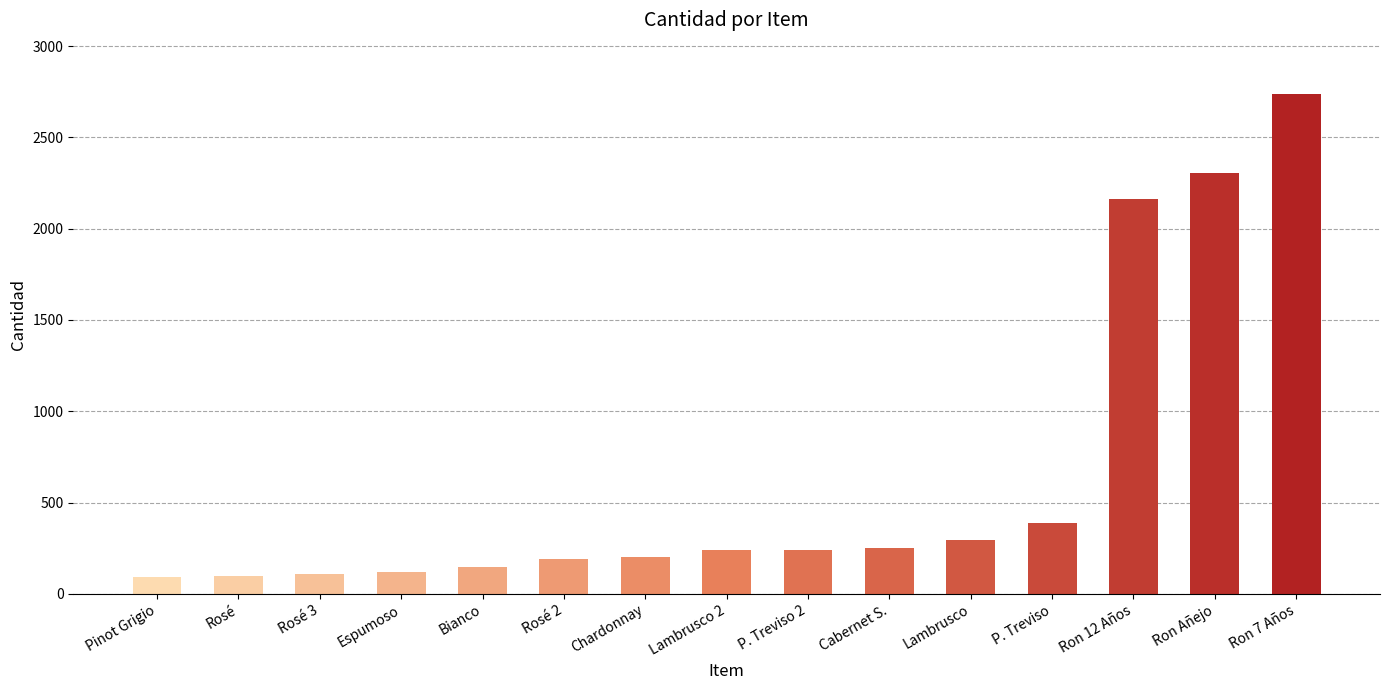

Which category has the highest value across all series?

Ron 7 Años